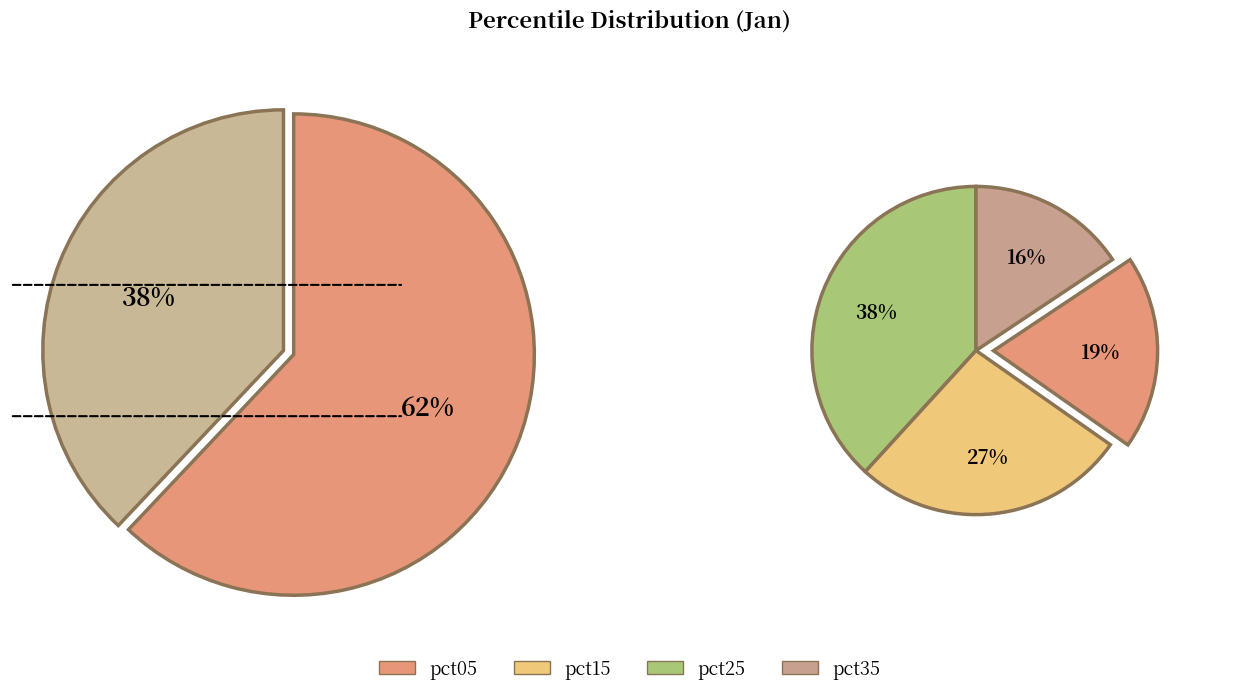

The pct95 slice represents 1% of the pie. True or false?

False